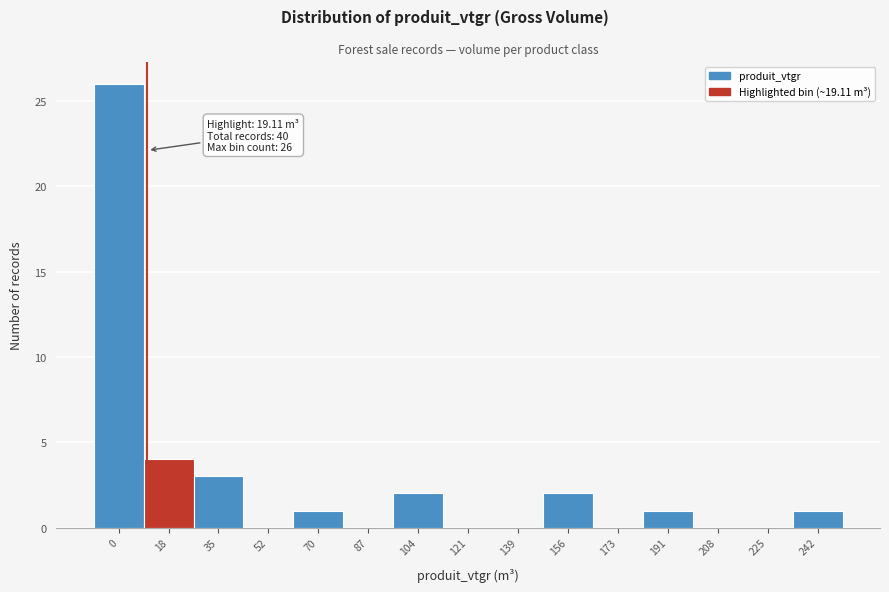

Reading left to right, list all the values displayed in this chart.

0=26	18=4	35=3	52=0	70=1	87=0	104=2	121=0	139=0	156=2	173=0	191=1	208=0	225=0	242=1